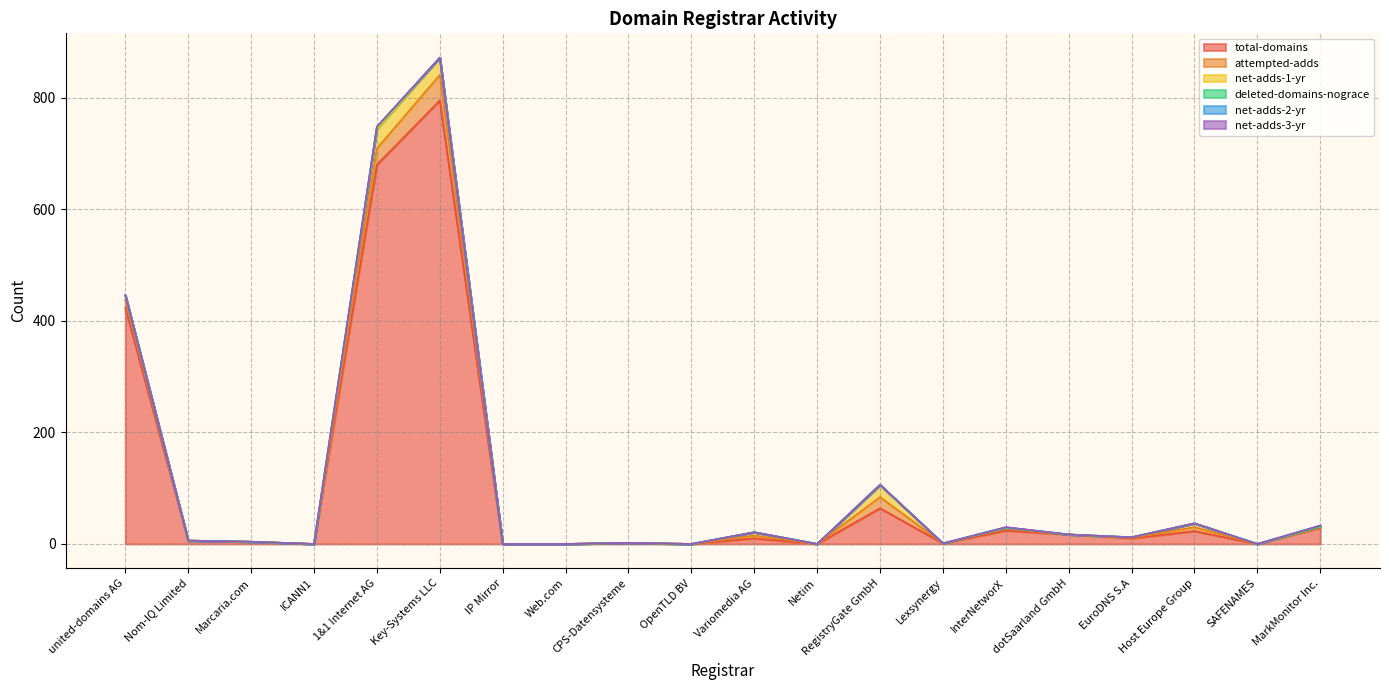

At which category does the chart reach its minimum across all series?

ICANN1